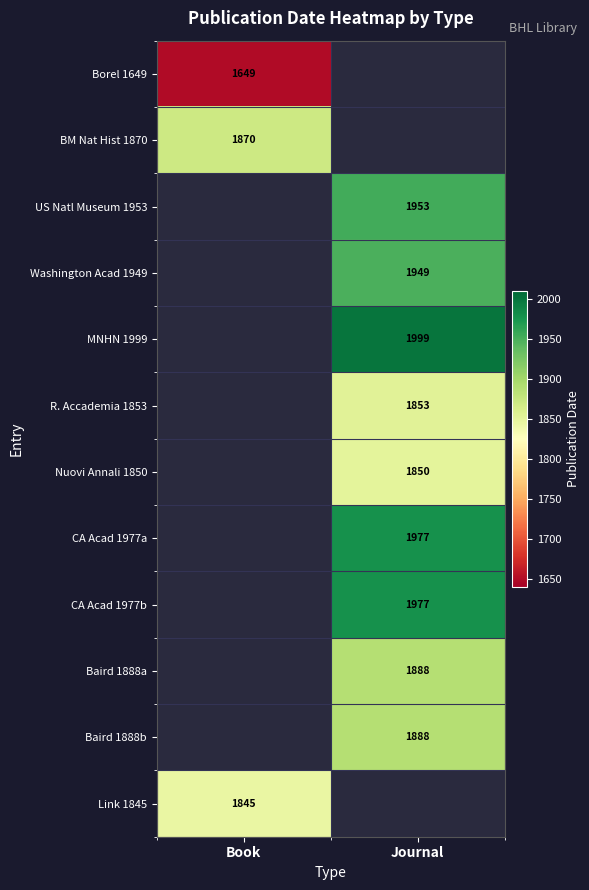

True or false: Link 1845 has a value of 1845 at Book.

True